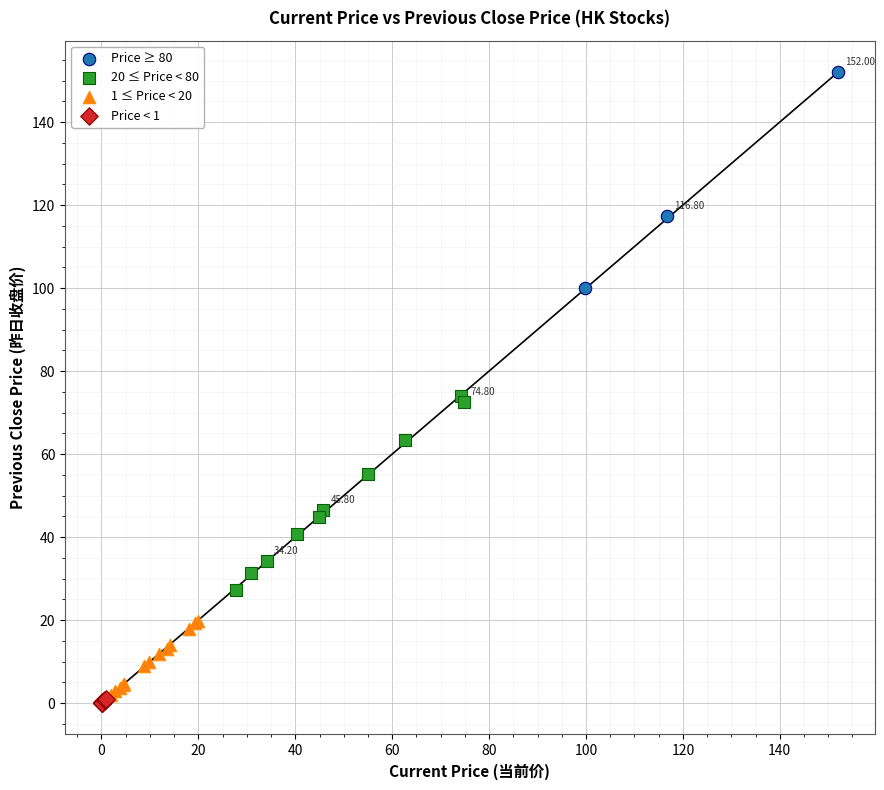

Which series reaches the maximum Y coordinate?

Price ≥ 80